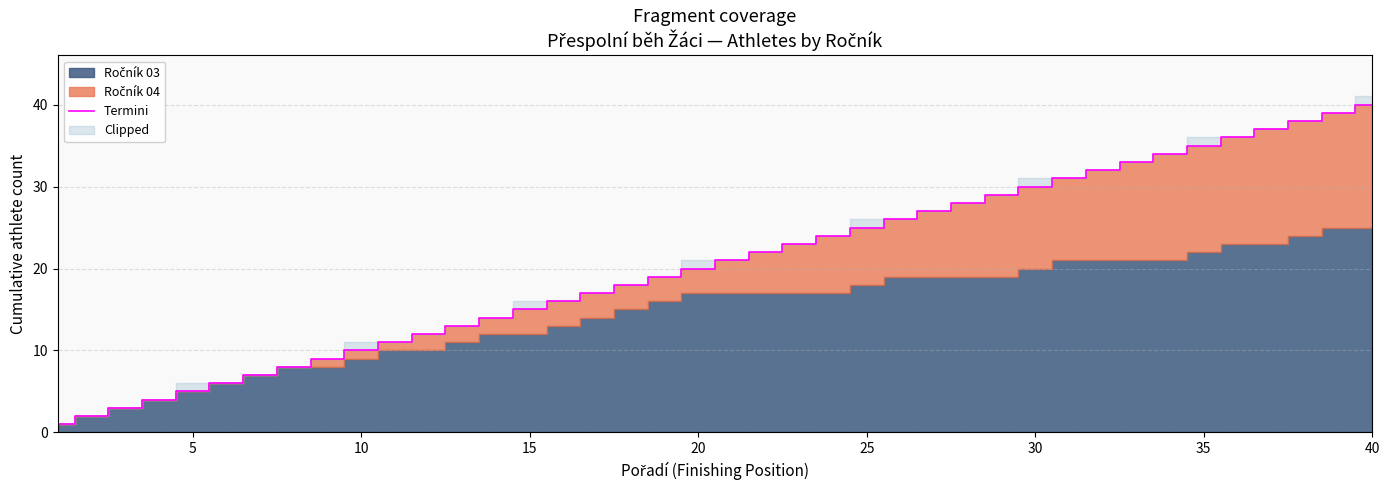

The Termini series shows 7 at 5. True or false?

False